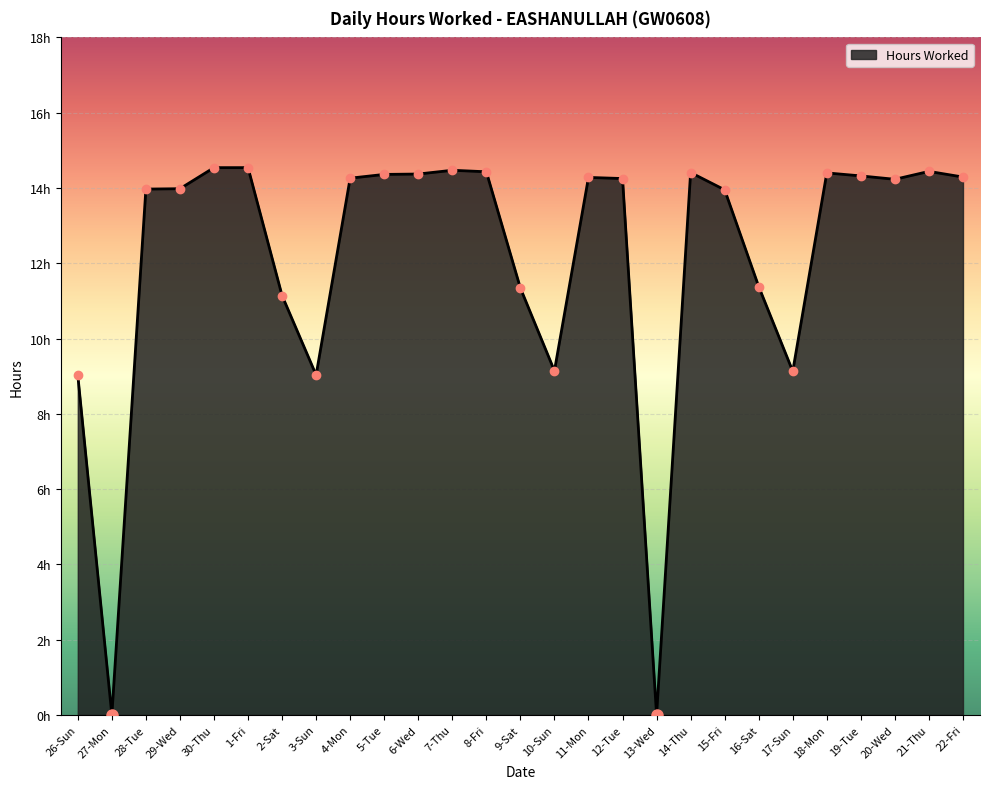

What is the label of the 13th point from the right?

10-Sun